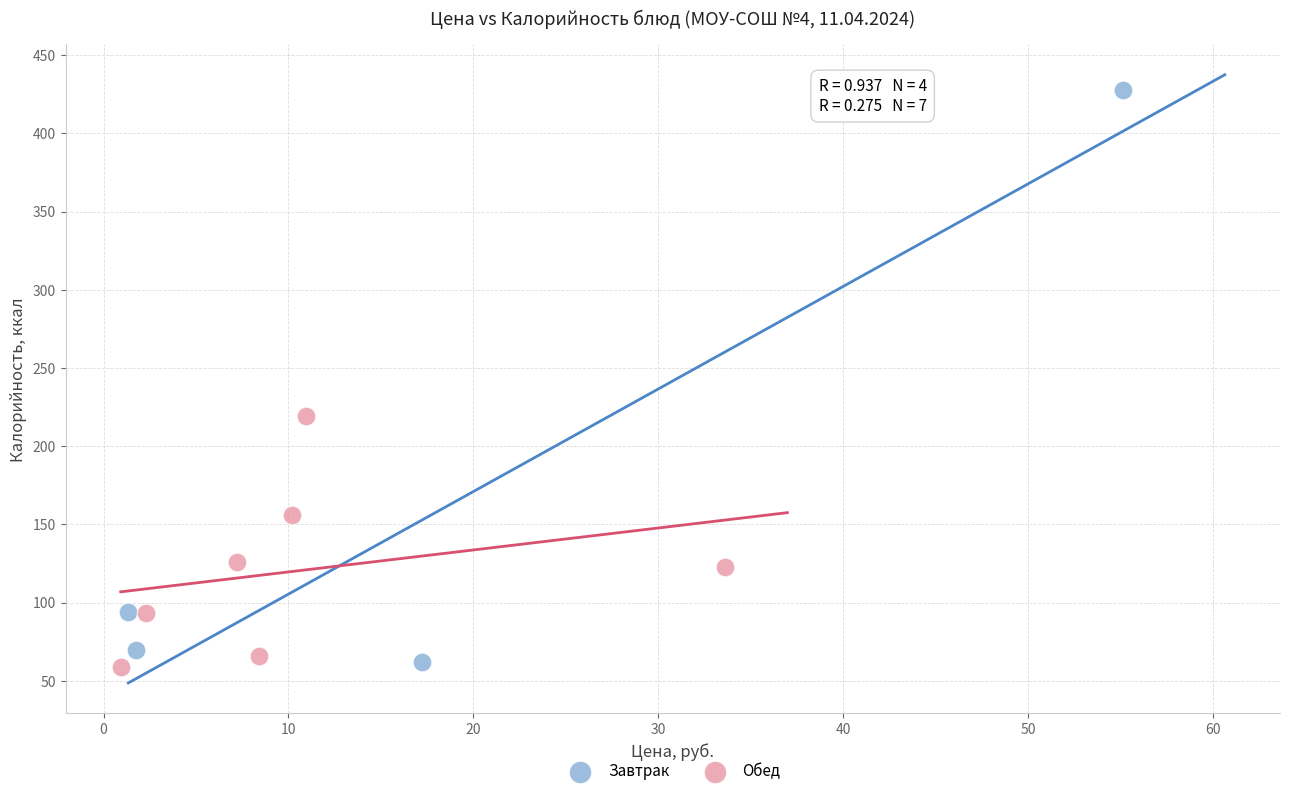

Which series has the largest Y range (max minus min)?

Завтрак